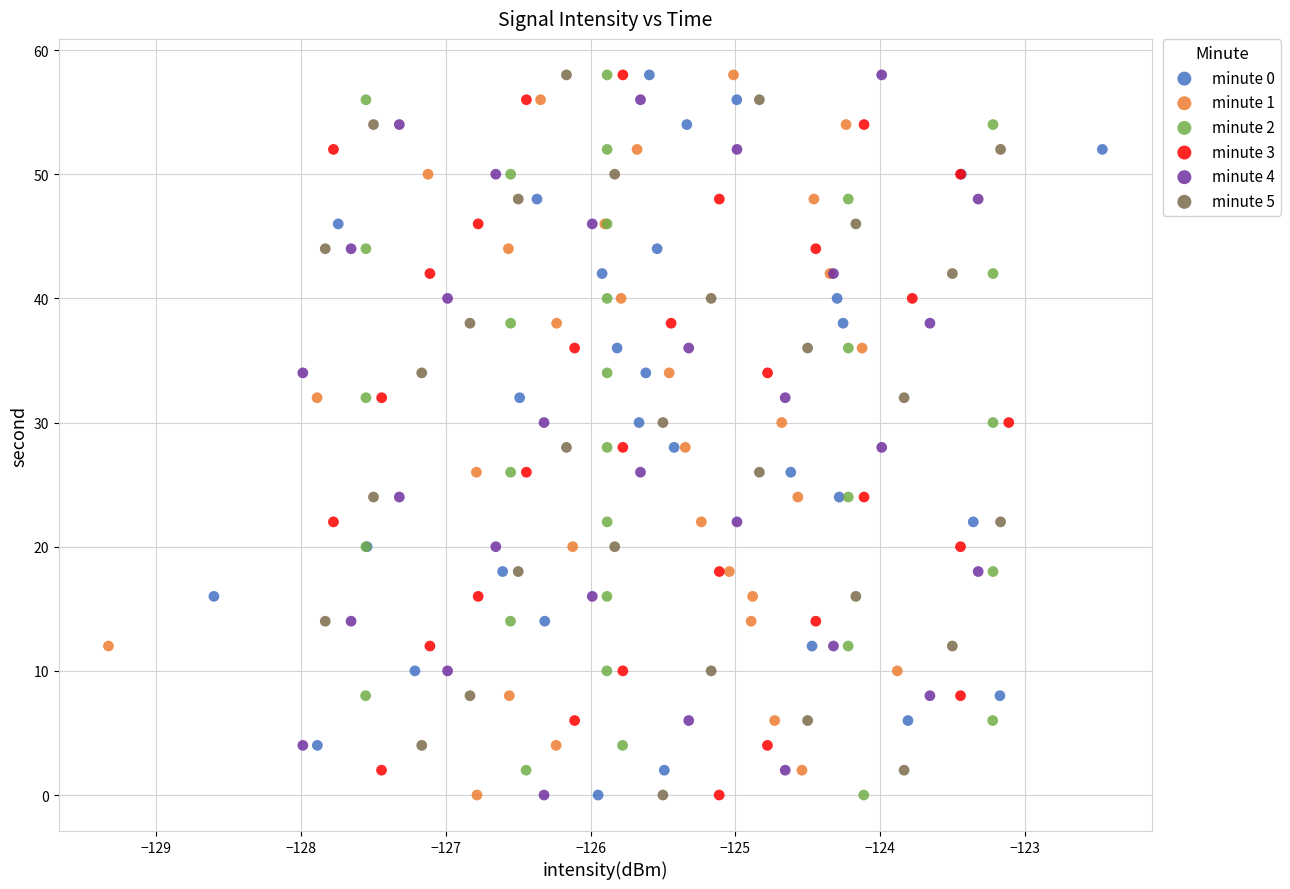

What are all the series names shown in the legend?

minute 0, minute 1, minute 2, minute 3, minute 4, minute 5